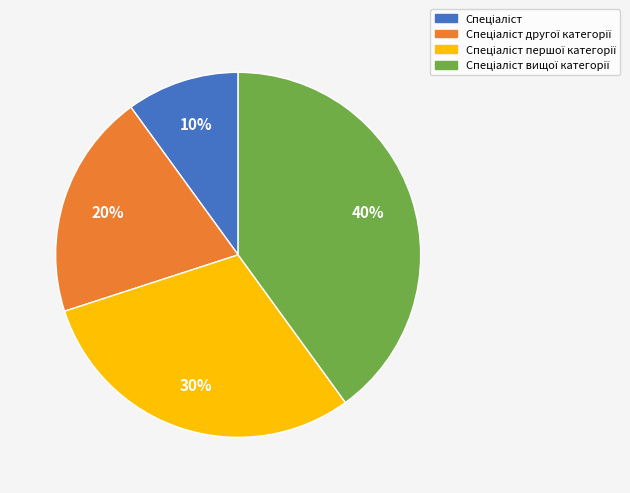

Does any single category account for the majority?

No